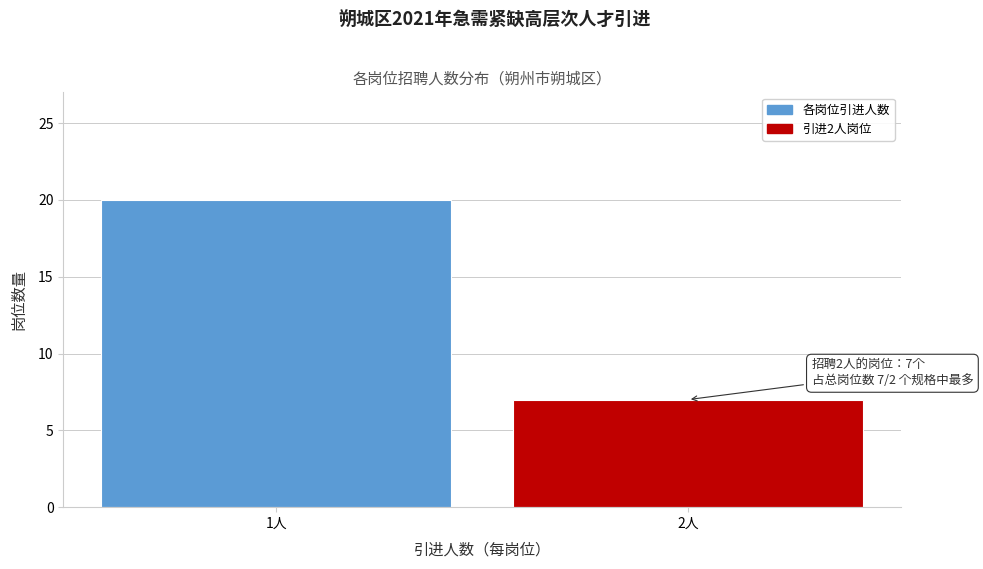

Reading right to left, list all the values displayed in this chart.

2人=7	1人=20